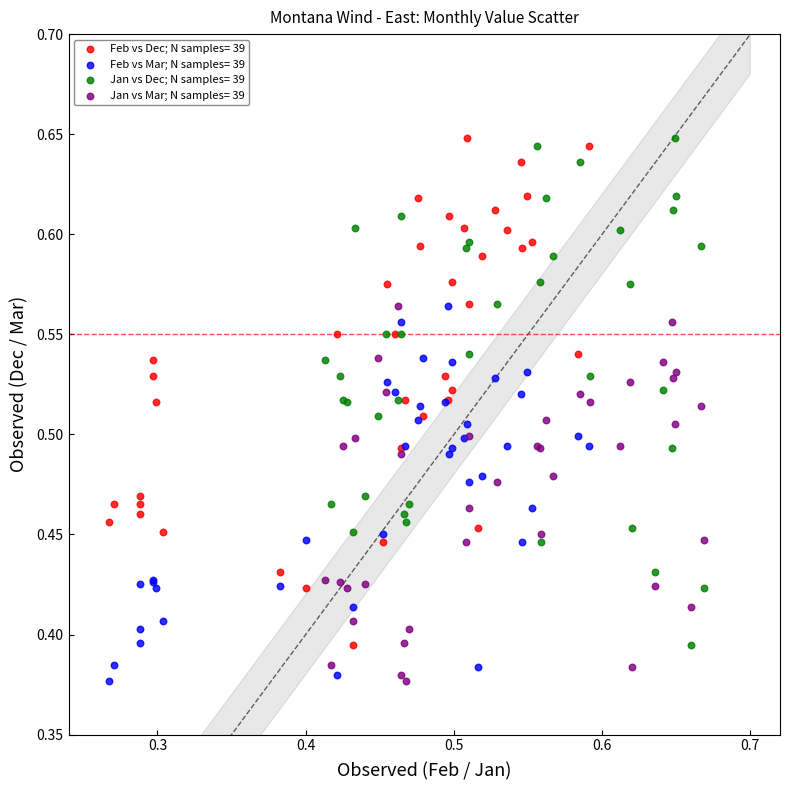

What are all the series names shown in the legend?

Feb vs Dec; N samples= 39, Feb vs Mar; N samples= 39, Jan vs Dec; N samples= 39, Jan vs Mar; N samples= 39